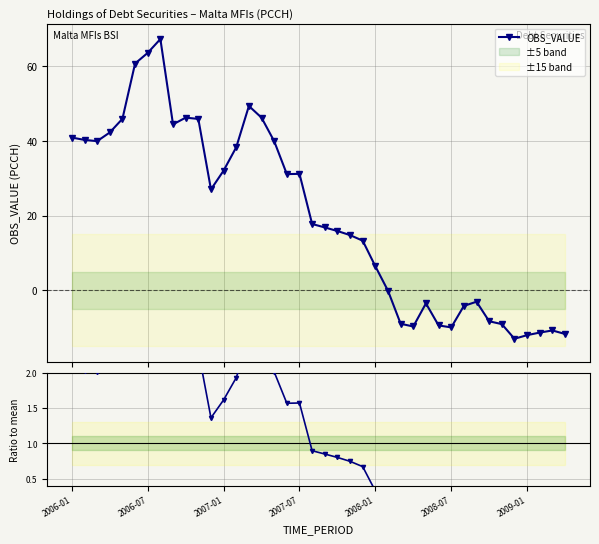

What is the value of the OBS_VALUE point at the 25th from the left?

6.4